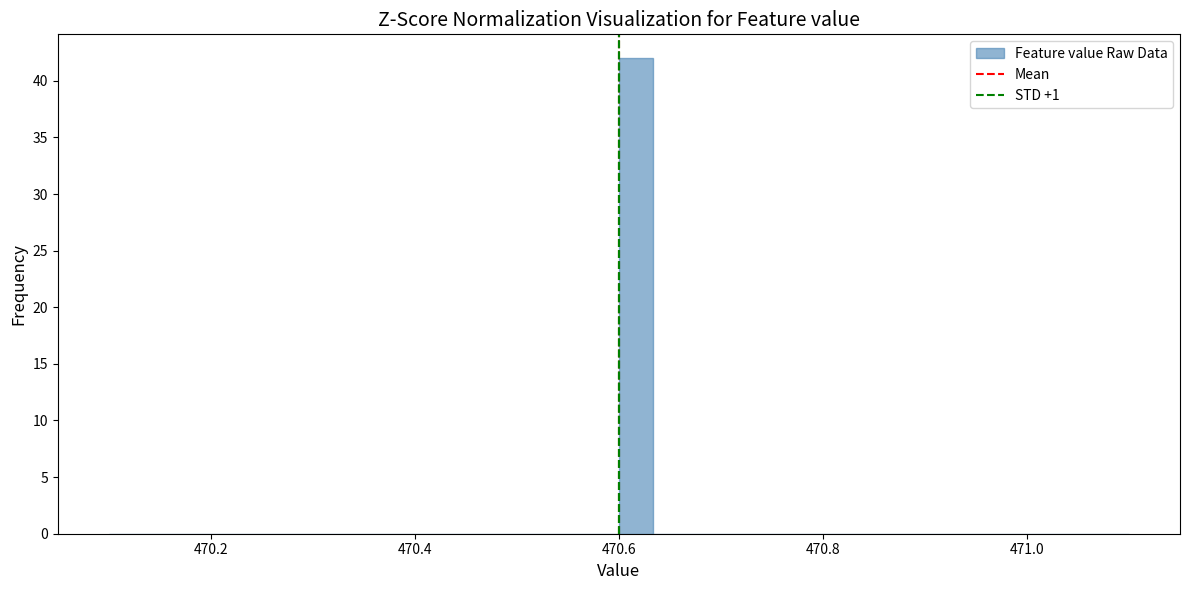

Read against the x-axis, roughly where is the centre of the tallest bar?

470.62